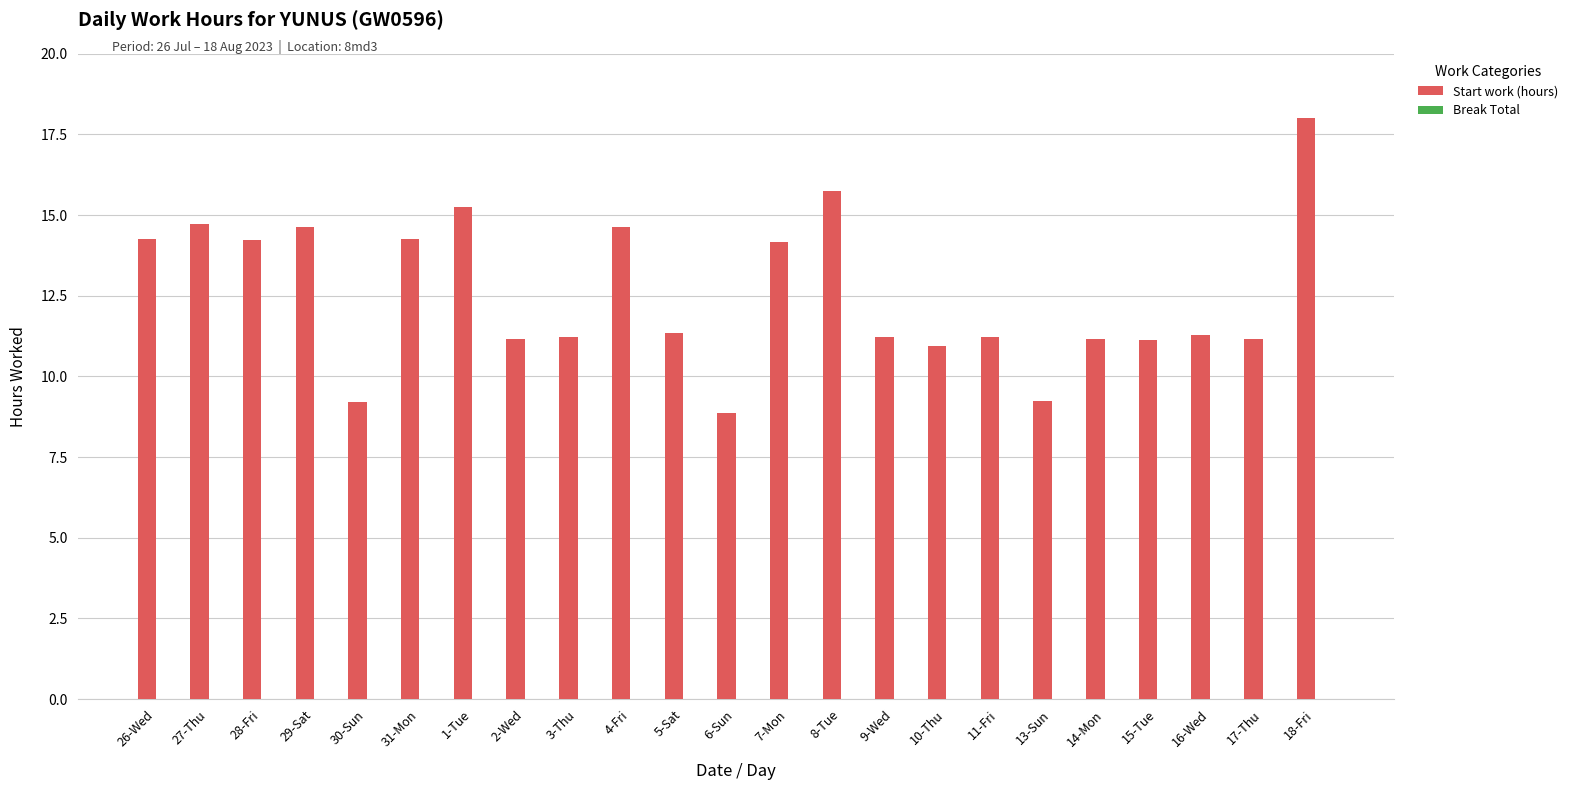

Is it true that the value at 9-Wed is 11.2?

True